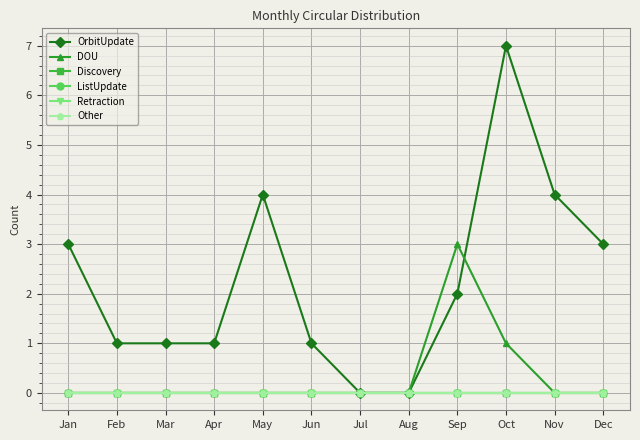

Does the chart have visible grid lines?

Yes